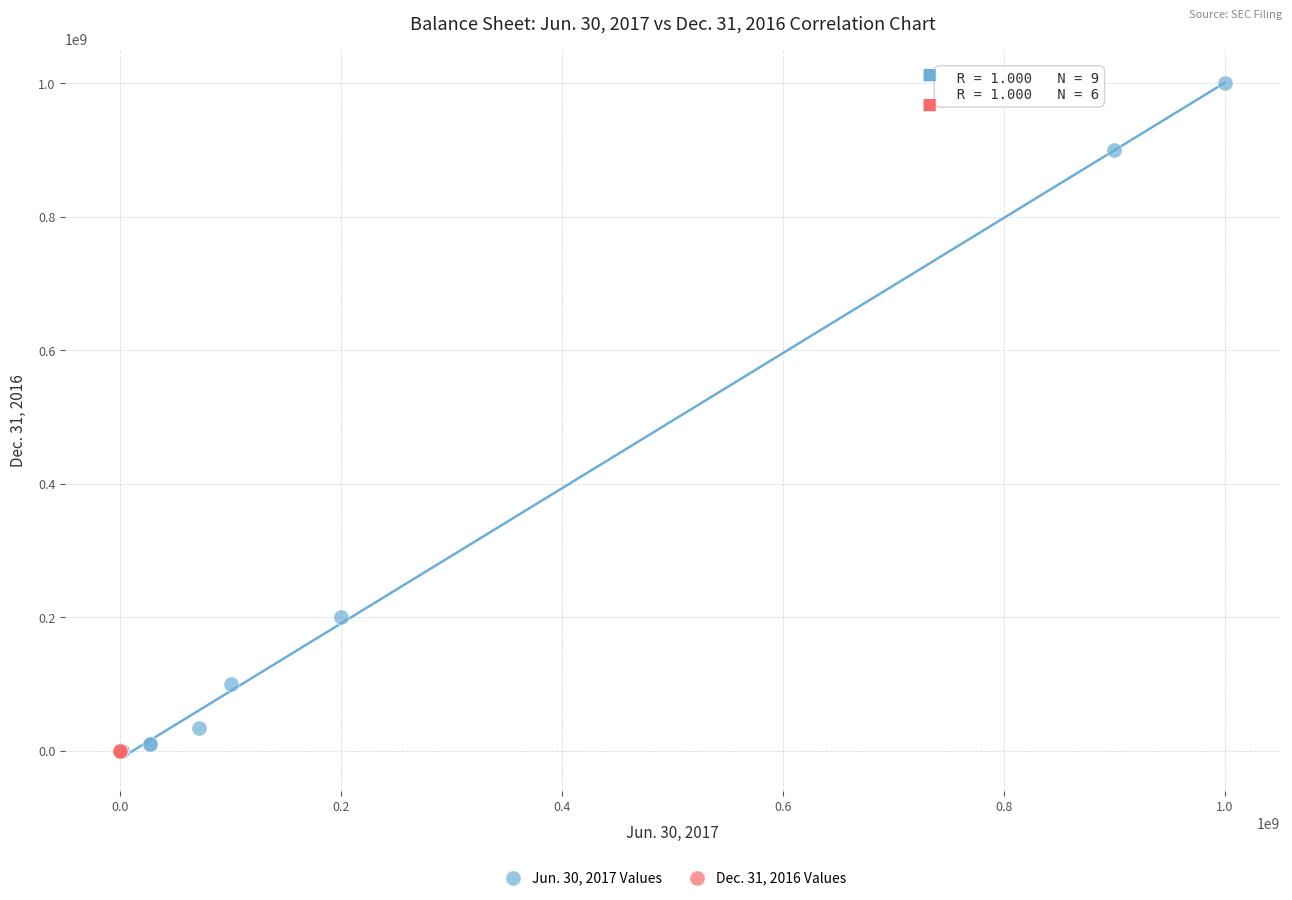

Which series reaches the maximum Y coordinate?

Jun. 30, 2017 Values